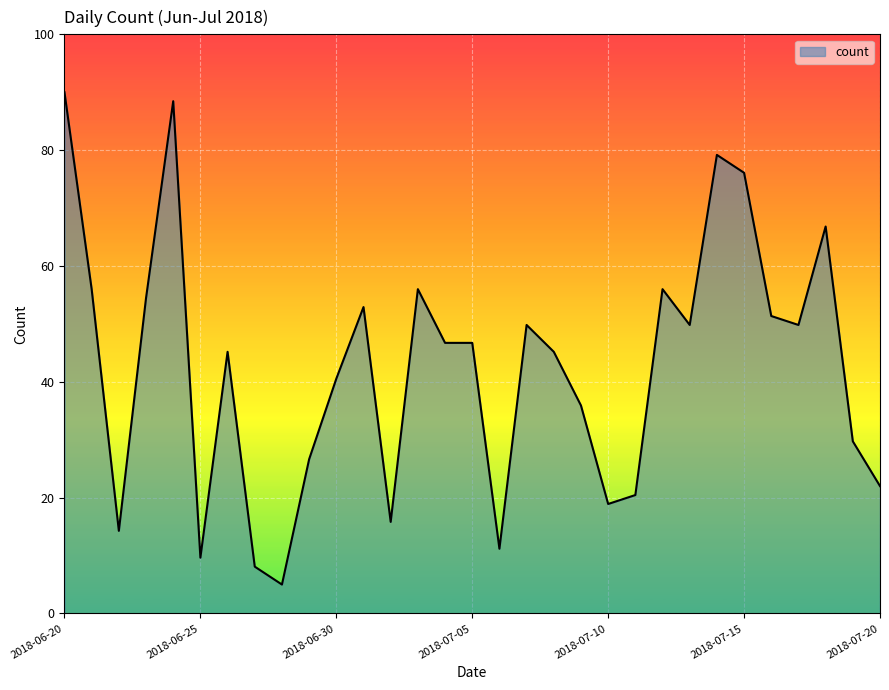

What is the greatest value displayed?

90.0